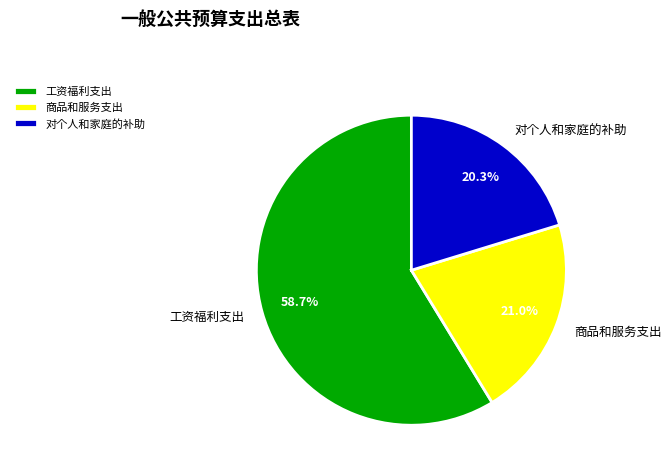

To the nearest percent, what portion does 对个人和家庭的补助 represent?

20%